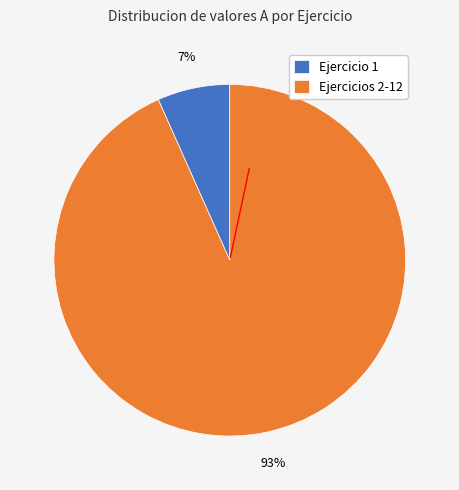

Is the sum of Ejercicio 1 and Ejercicios 2-12 greater than half?

Yes